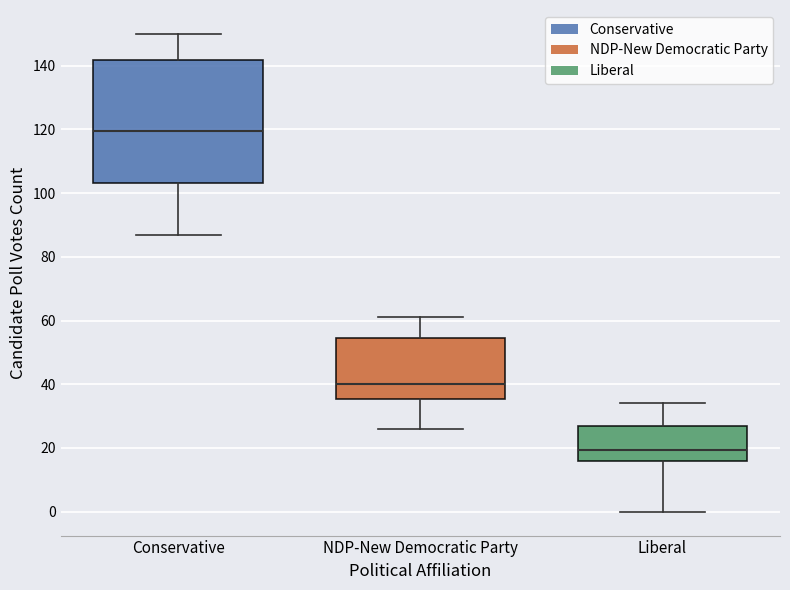

Where is the upper edge of the box for NDP-New Democratic Party on the y-axis? The values are not printed on the chart, so give them approximately, as read against the axis.

54